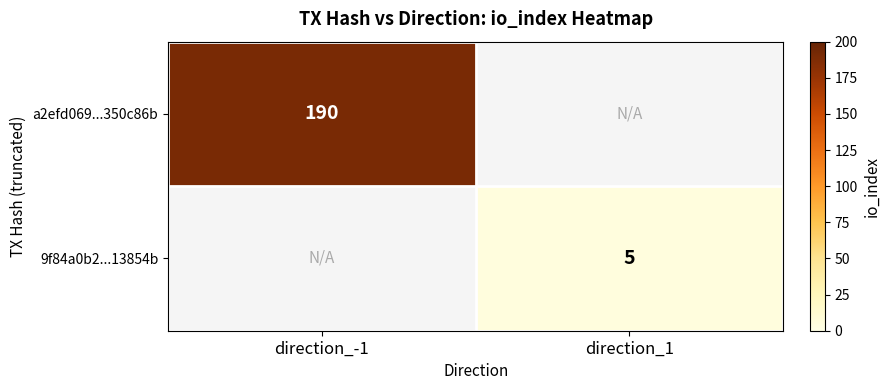

True or false: a2efd069...350c86b has a value of 80.7 at direction_-1.

False